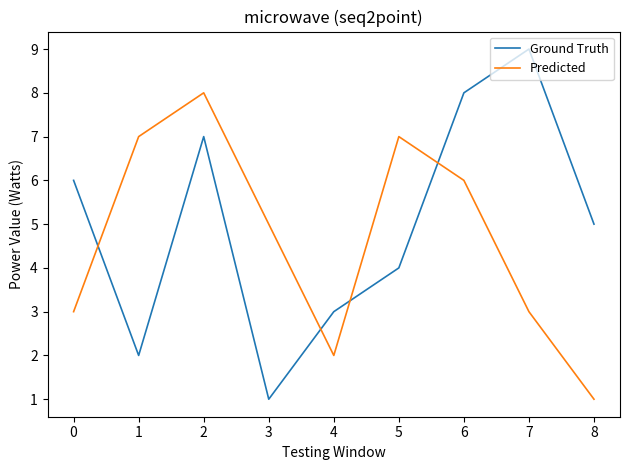

What are all the series names shown in the legend?

Ground Truth, Predicted